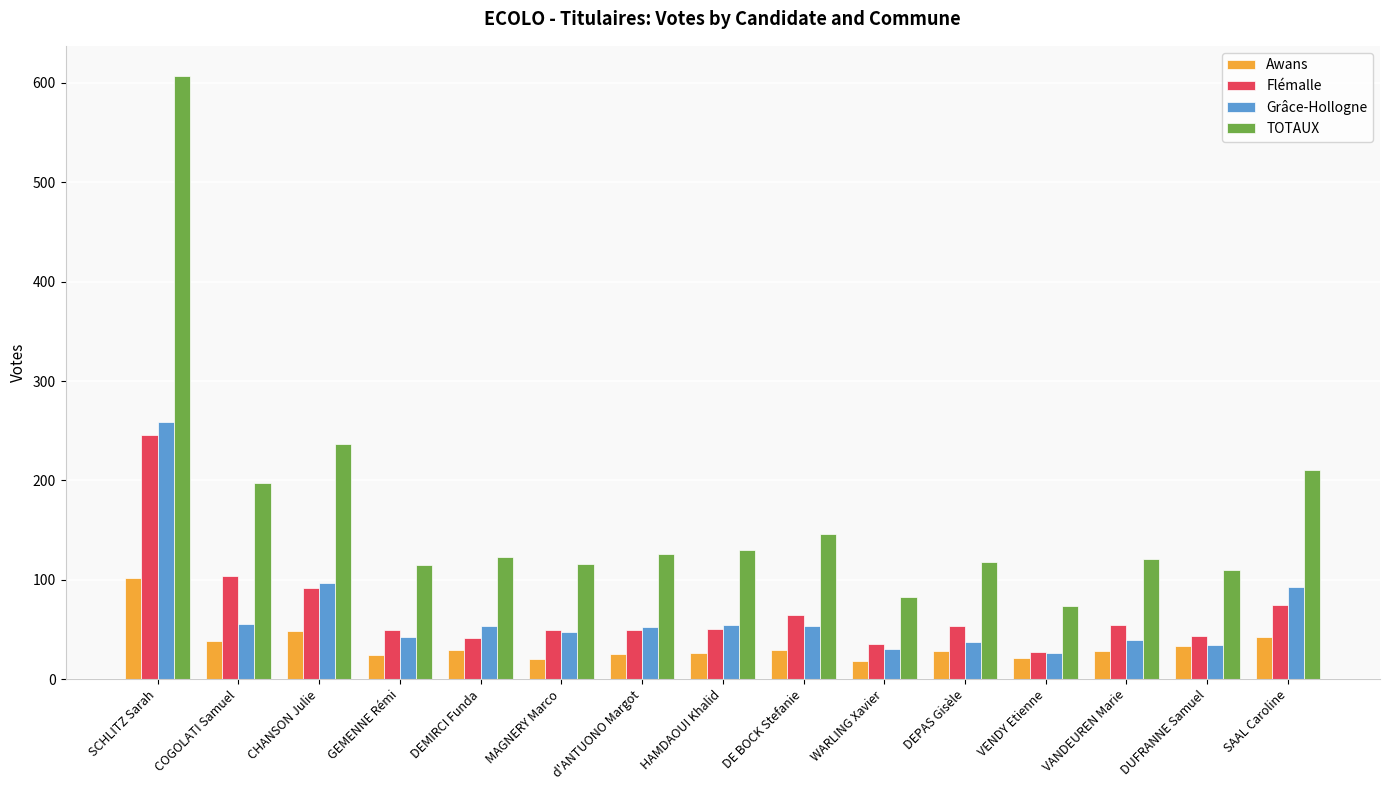

What is the maximum value for Awans?

102